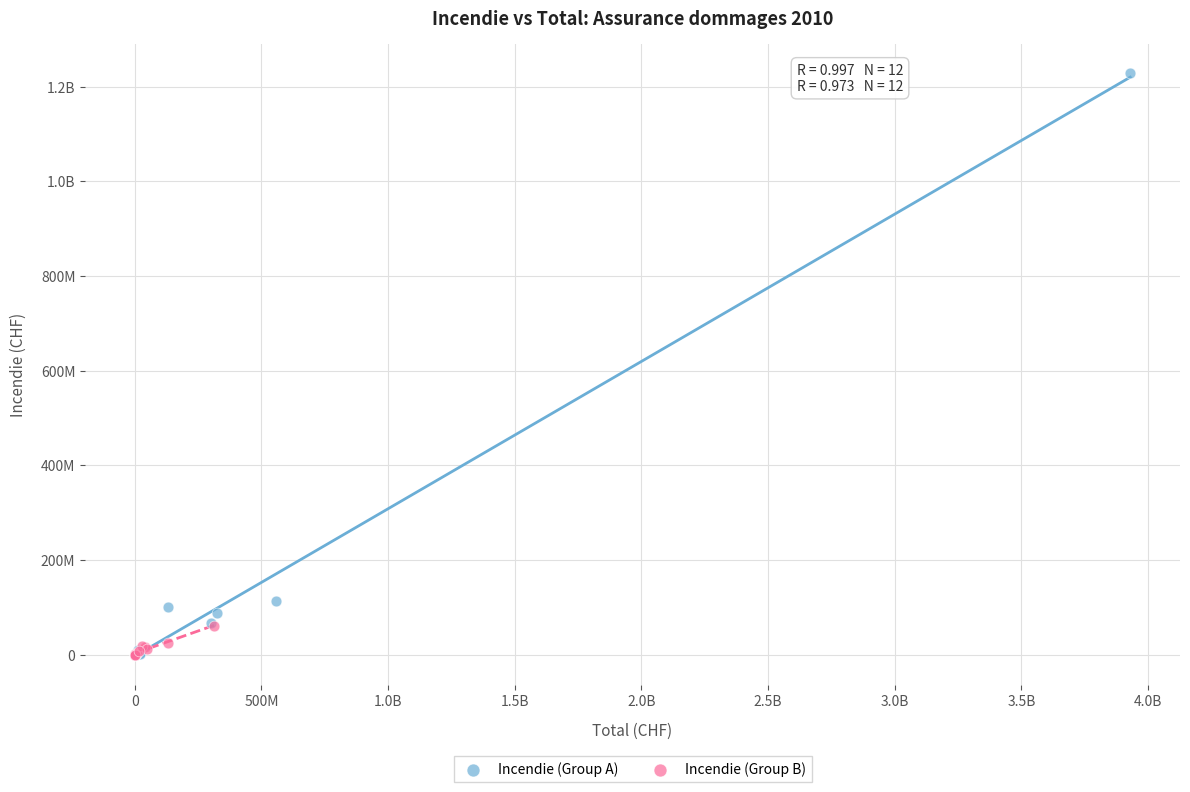

What are all the series names shown in the legend?

Incendie (Group A), Incendie (Group B)